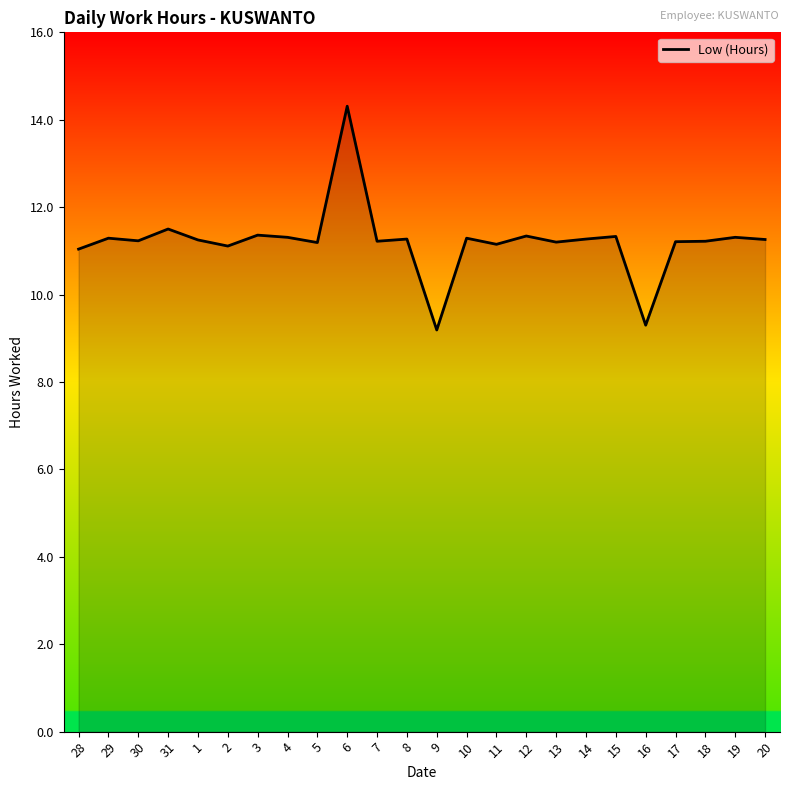

Approximately how many times larger is the value at 13 compared to 7?

1.0